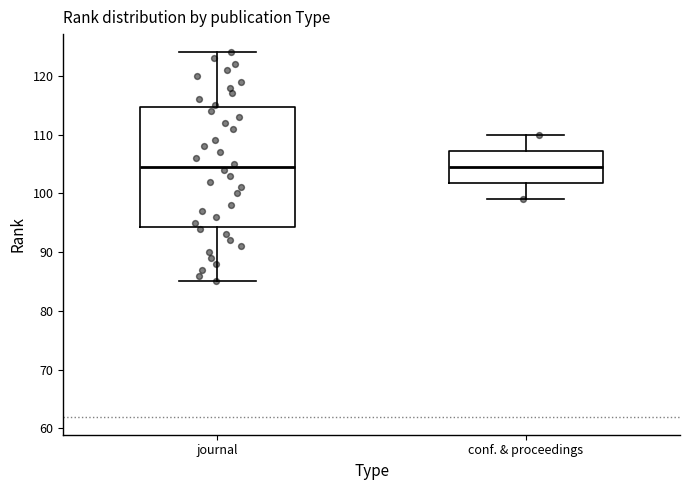

Comparing the boxes themselves (not the whiskers), which one is the tallest?

journal